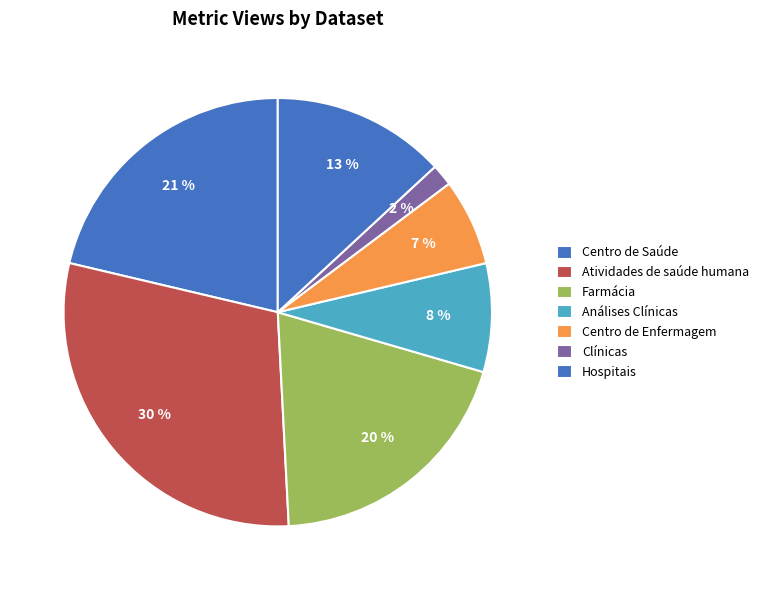

What is the total percentage of Hospitais and Farmácia?

32.8%